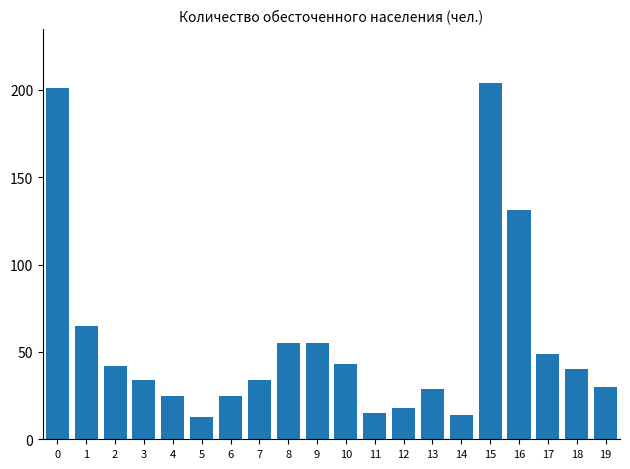

How many data points does each series have?

20